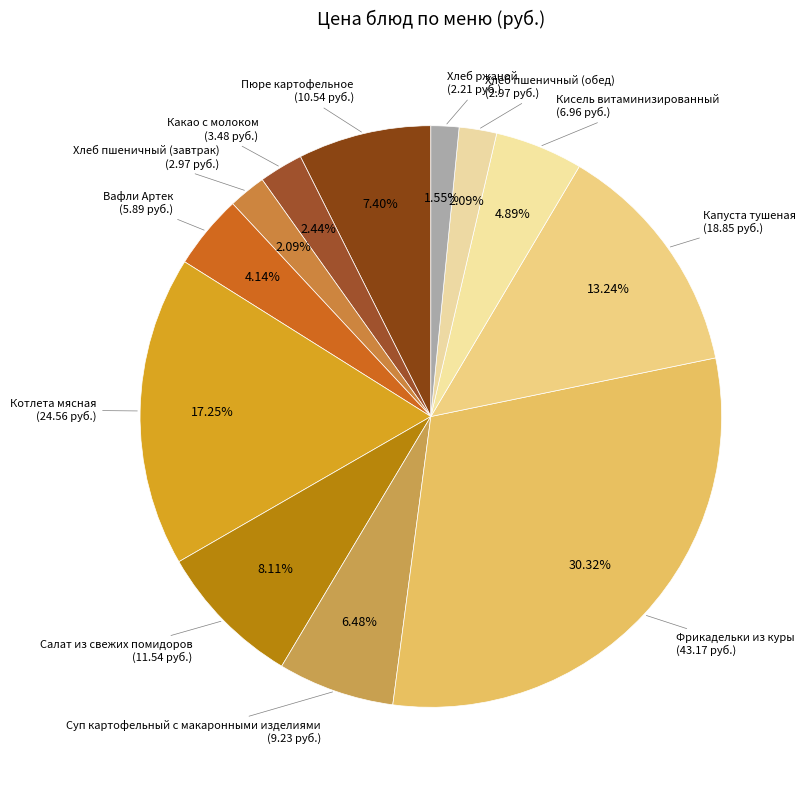

Count the number of slices in the pie.

12